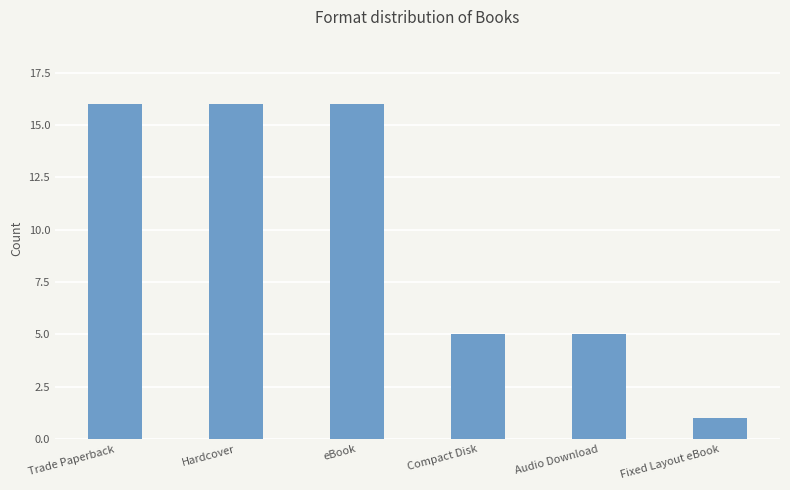

What is the maximum value shown in the chart?

16